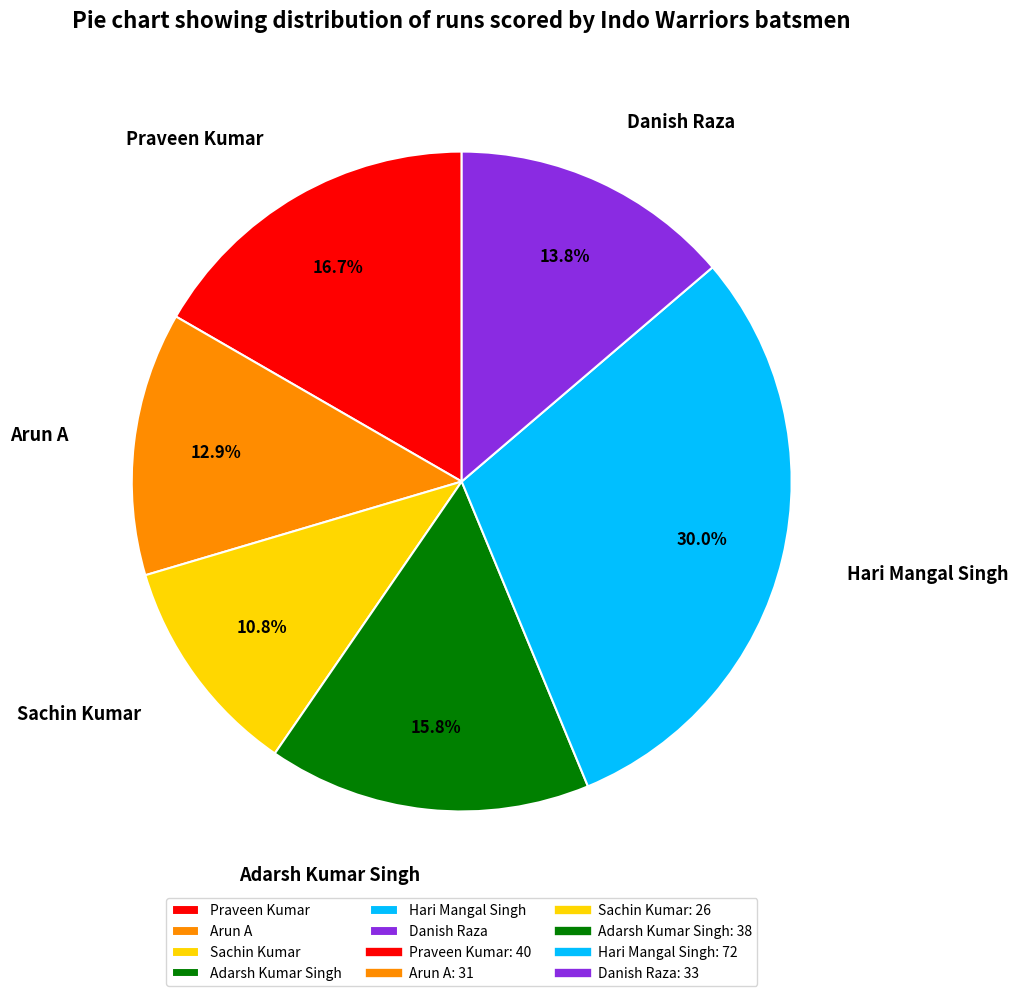

Count the number of slices in the pie.

6